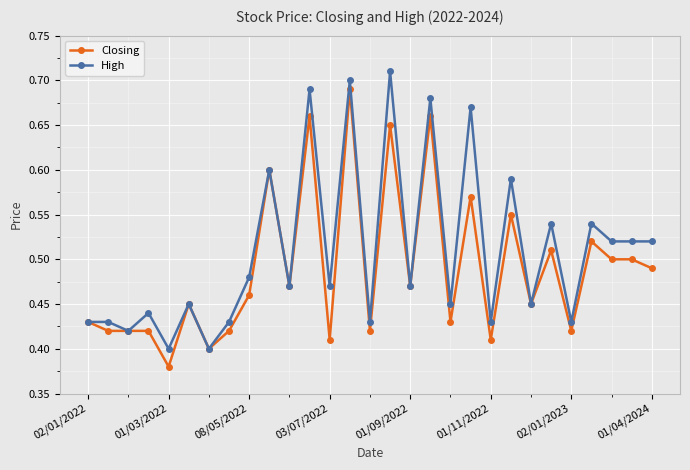

List the series in order of their overall mean, lowest first.

Closing, High